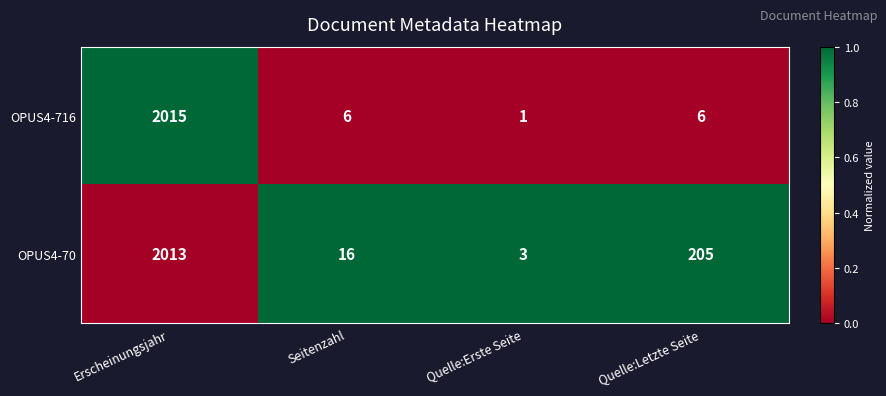

What is the minimum value for OPUS4-70?

3